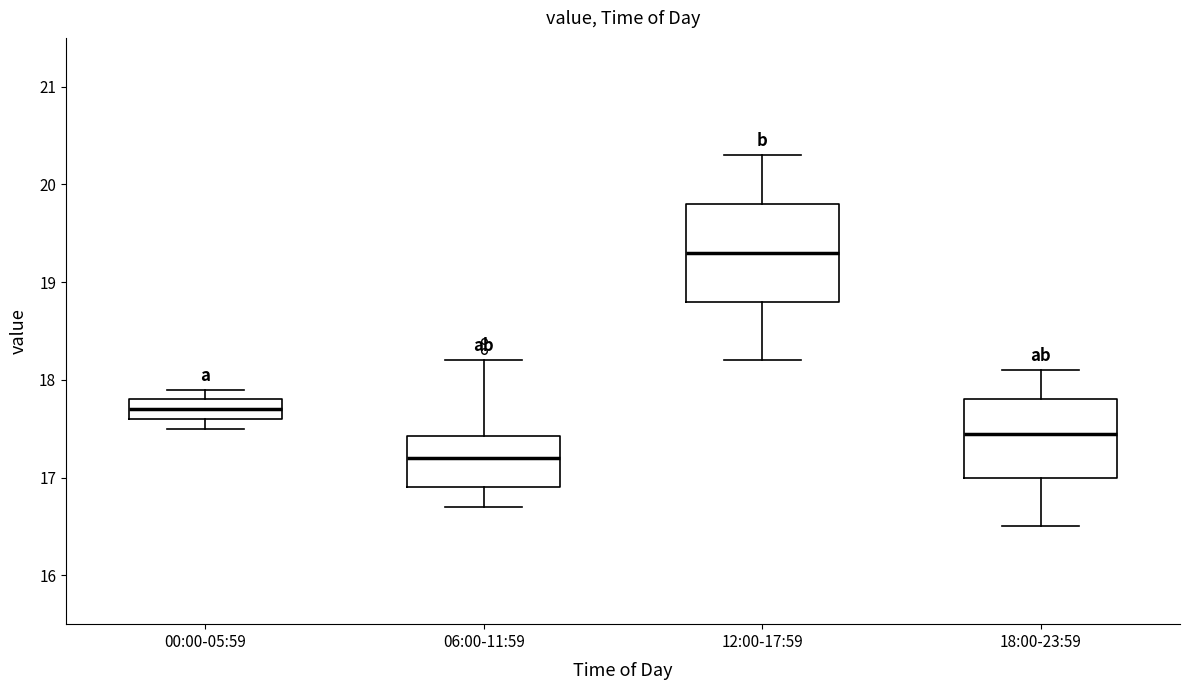

Which box has the lowest median line?

06:00-11:59